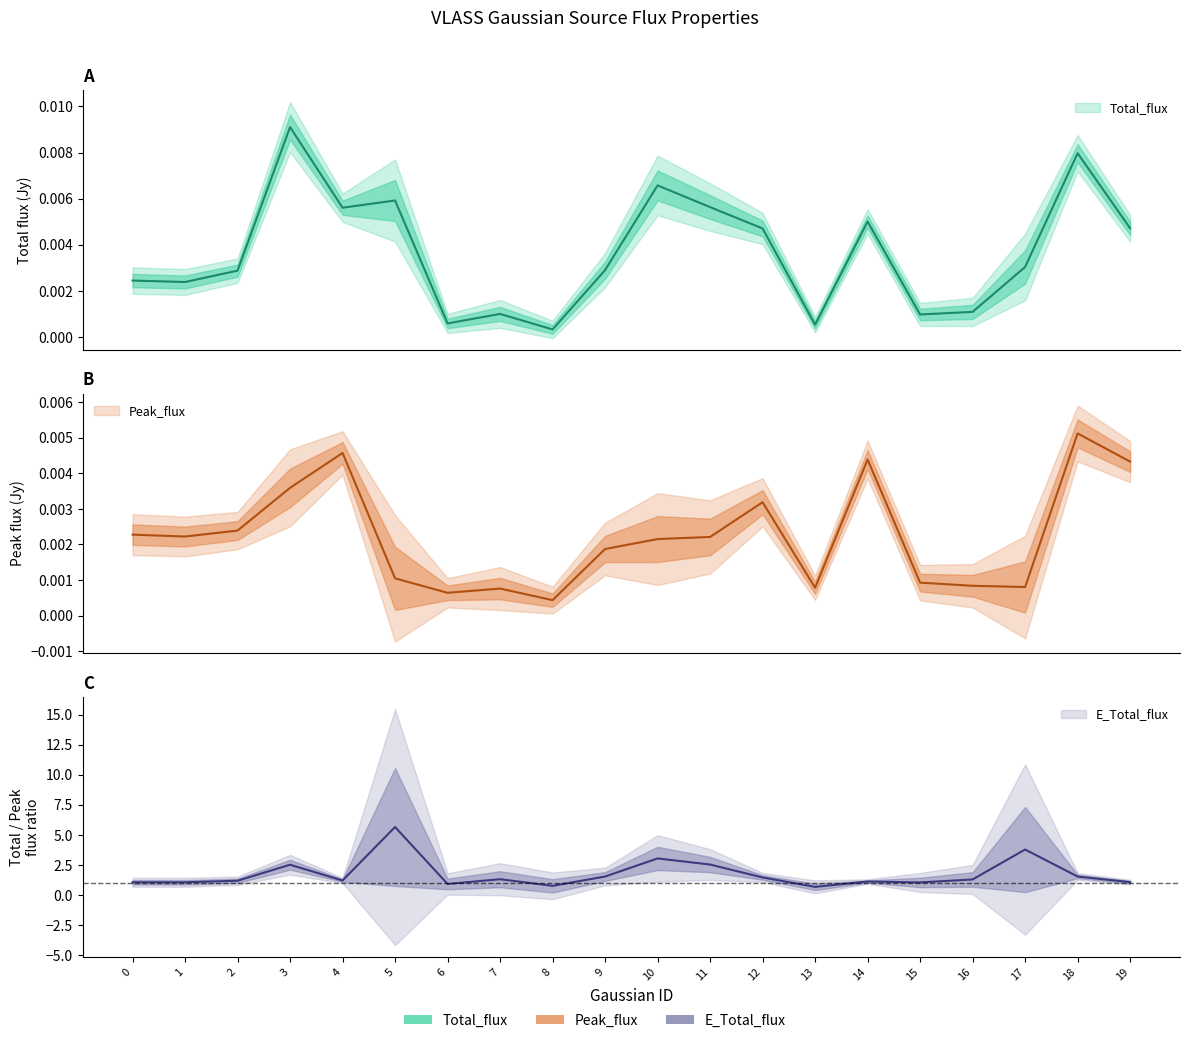

Rank the series by their maximum value, from highest to lowest.

E_Total_flux, Total_flux, Peak_flux